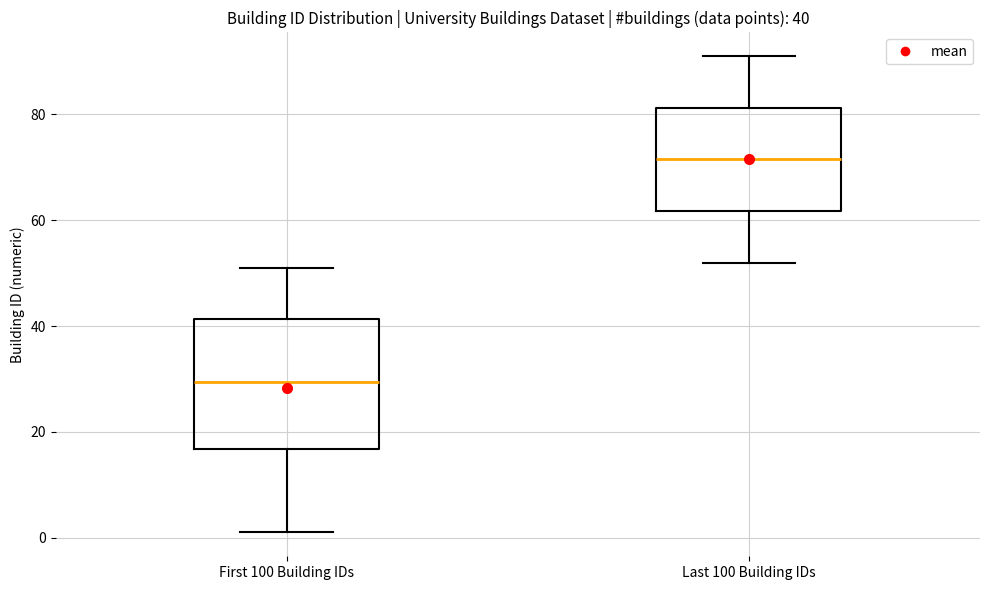

Which box's median line is the highest?

Last 100 Building IDs